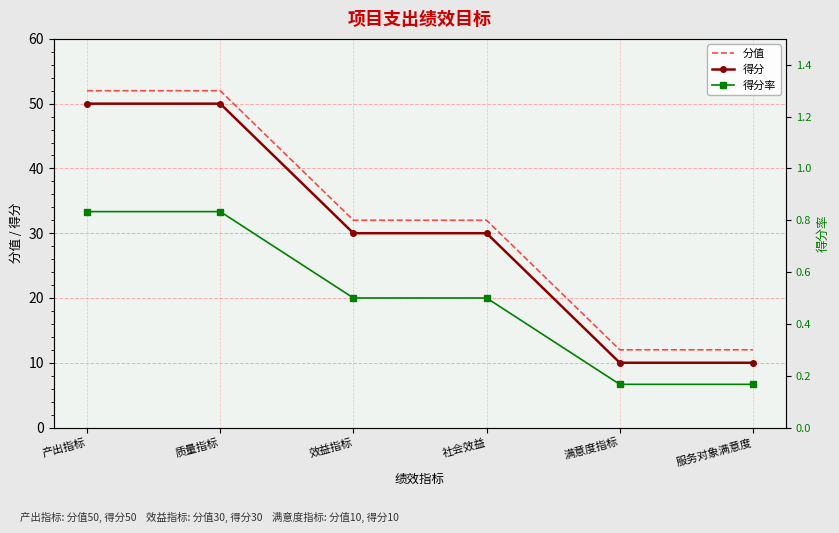

What is the label of the 1st point from the right?

服务对象满意度